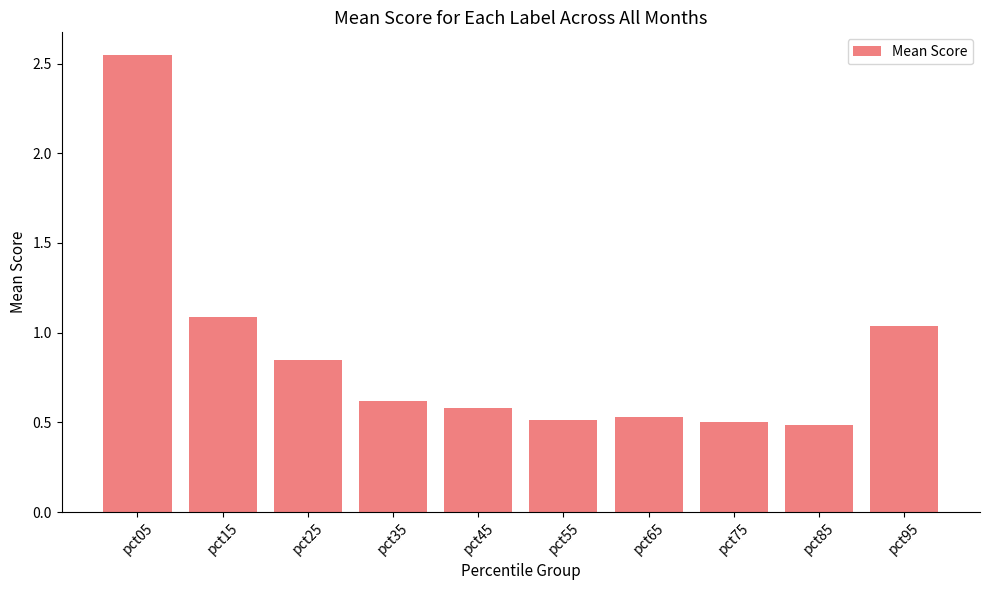

Which label corresponds to the largest value in the chart?

pct05